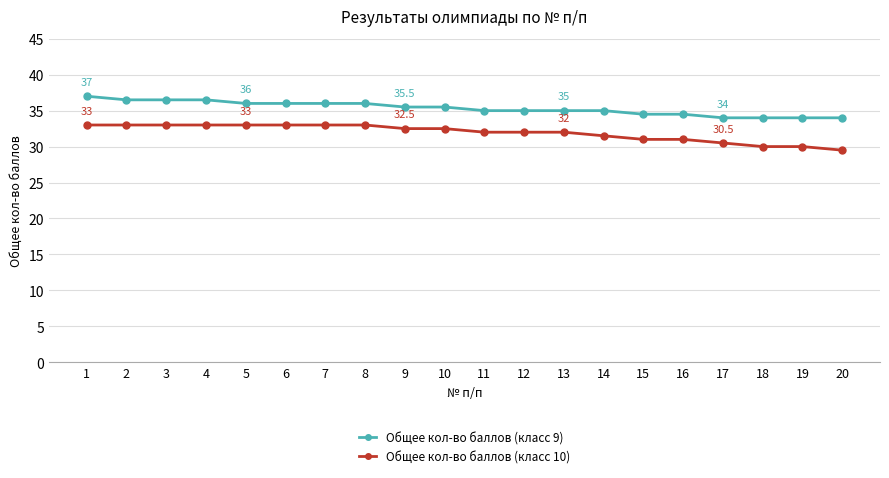

Reading left to right, what are all the values shown in this chart?

Общее кол-во баллов (класс 9): 37.0	36.5	36.5	36.5	36.0	36.0	36.0	36.0	35.5	35.5	35.0	35.0	35.0	35.0	34.5	34.5	34.0	34.0	34.0	34.0
Общее кол-во баллов (класс 10): 33.0	33.0	33.0	33.0	33.0	33.0	33.0	33.0	32.5	32.5	32.0	32.0	32.0	31.5	31.0	31.0	30.5	30.0	30.0	29.5